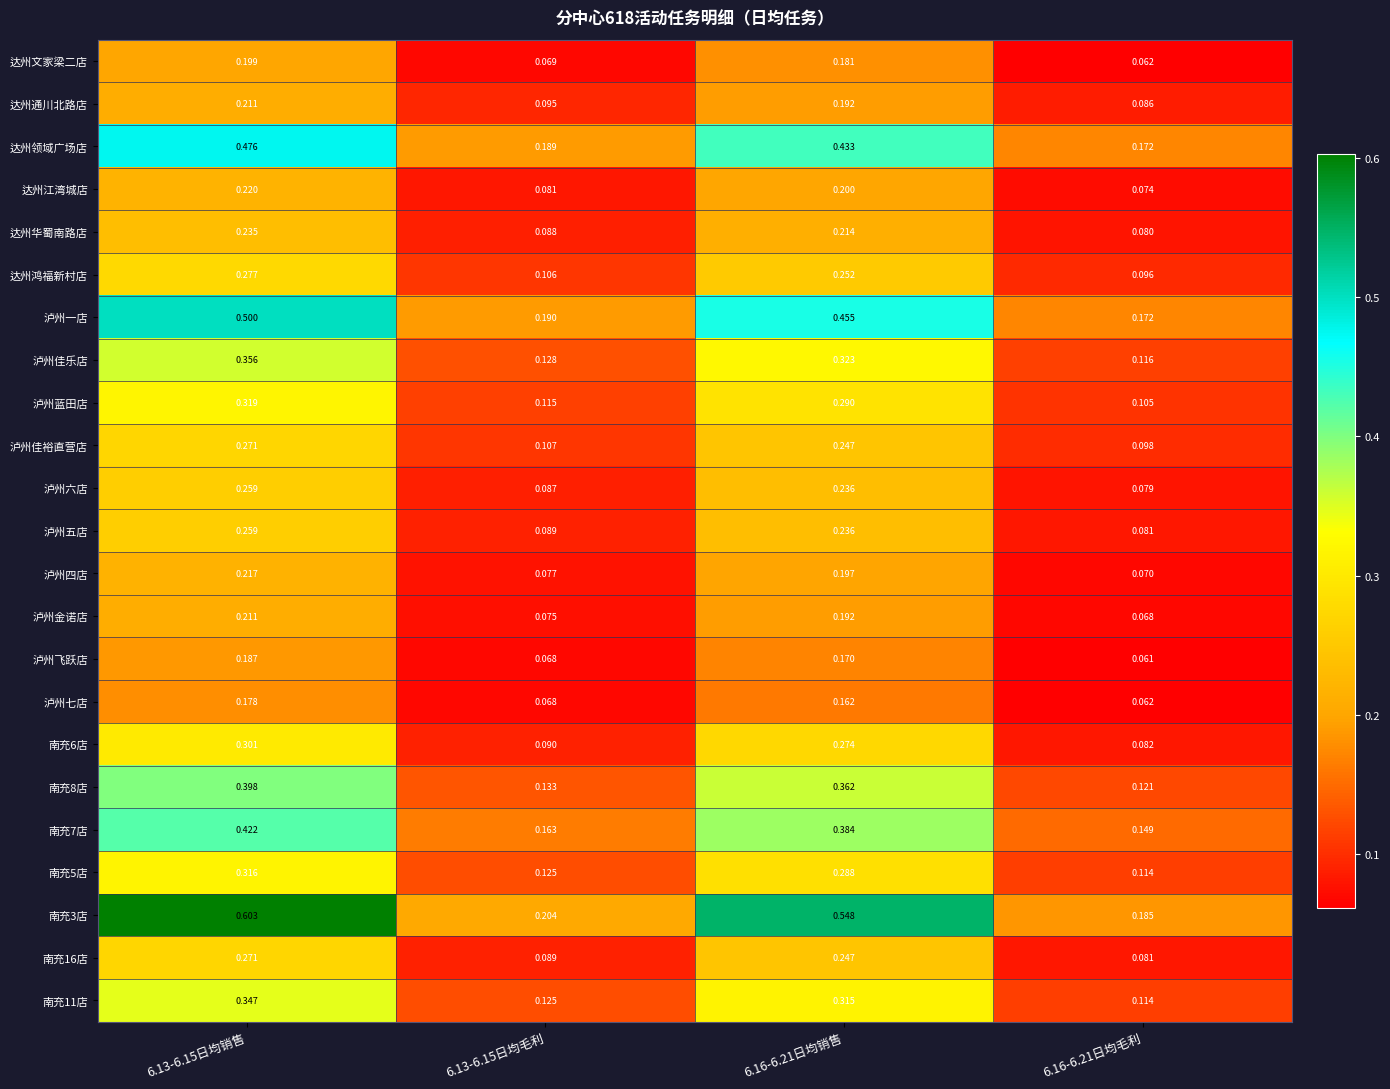

Count the number of data series in this chart.

23